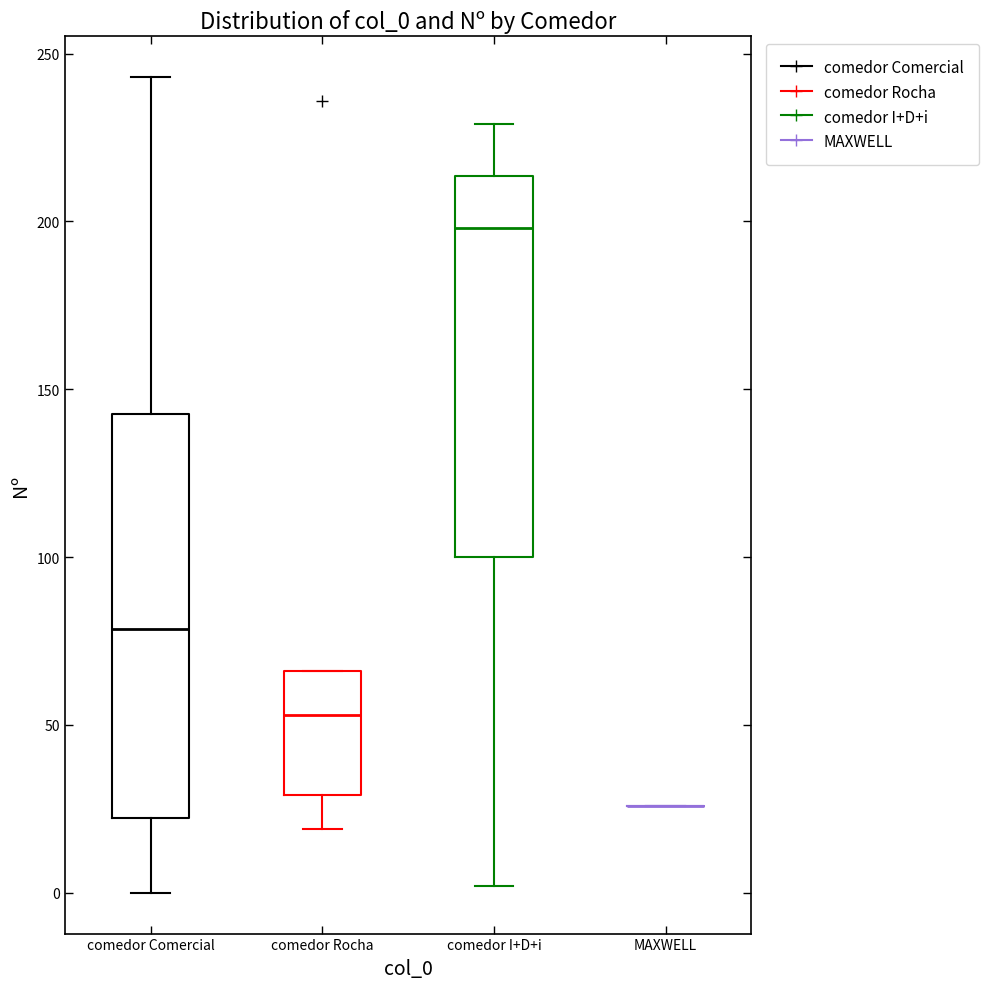

Reading left to right, transcribe this box plot: for each box, give where its median line is, the range the box spans, and where its two whiskers end, as read against the y-axis. The values are not printed on the chart, so give them approximately, as read against the axis.

comedor Comercial: median 80, box 20 to 145, whiskers 0 to 245
comedor Rocha: median 55, box 30 to 65, whiskers 20 to 65
comedor I+D+i: median 200, box 100 to 215, whiskers 0 to 230
MAXWELL: box collapsed to a line at 25, whiskers 25 to 25